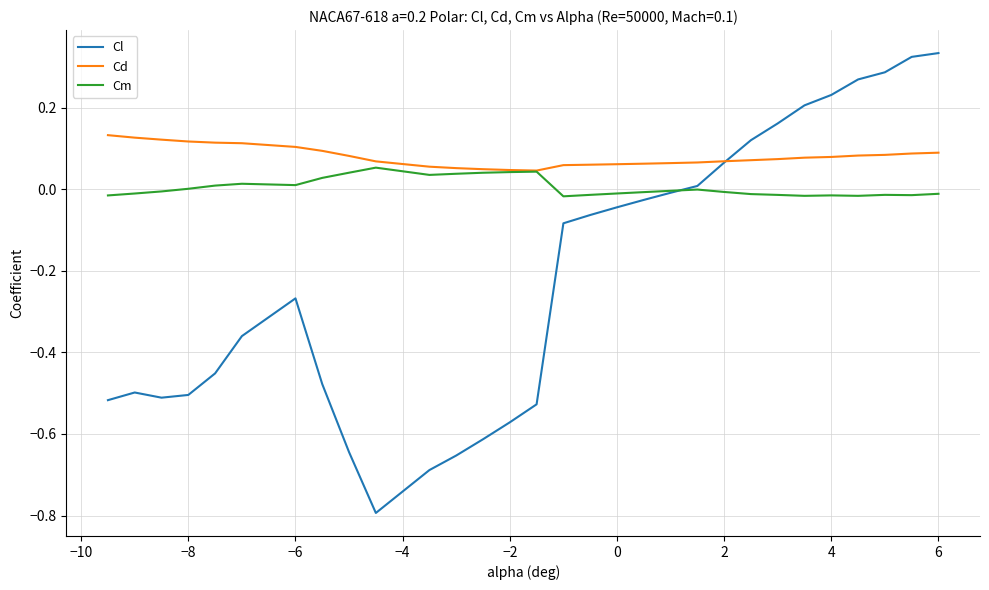

Rank the series by their maximum value, from lowest to highest.

Cm, Cd, Cl